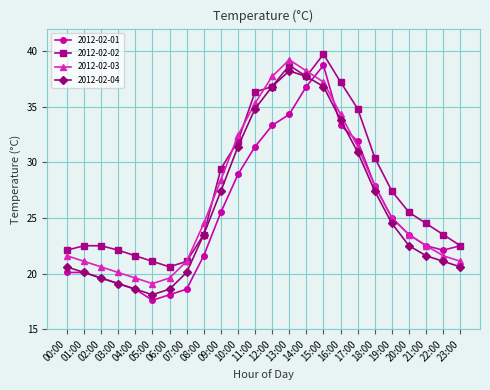

Reading left to right, what are all the values shown in this chart?

2012-02-01: 00:00=20.1	01:00=20.1	02:00=19.6	03:00=19.1	04:00=18.6	05:00=17.6	06:00=18.1	07:00=18.6	08:00=21.6	09:00=25.5	10:00=28.9	11:00=31.4	12:00=33.3	13:00=34.3	14:00=36.8	15:00=38.7	16:00=33.3	17:00=31.9	18:00=27.9	19:00=25.0	20:00=23.5	21:00=22.5	22:00=22.1	23:00=22.5
2012-02-02: 00:00=22.1	01:00=22.5	02:00=22.5	03:00=22.1	04:00=21.6	05:00=21.1	06:00=20.6	07:00=21.1	08:00=23.5	09:00=29.4	10:00=31.9	11:00=36.3	12:00=36.8	13:00=38.7	14:00=37.7	15:00=39.7	16:00=37.2	17:00=34.8	18:00=30.4	19:00=27.4	20:00=25.5	21:00=24.5	22:00=23.5	23:00=22.5
2012-02-03: 00:00=21.6	01:00=21.1	02:00=20.6	03:00=20.1	04:00=19.6	05:00=19.1	06:00=19.6	07:00=21.1	08:00=24.5	09:00=28.4	10:00=32.4	11:00=35.3	12:00=37.7	13:00=39.2	14:00=38.2	15:00=37.2	16:00=34.3	17:00=31.4	18:00=27.9	19:00=25.0	20:00=23.5	21:00=22.5	22:00=21.6	23:00=21.1
2012-02-04: 00:00=20.6	01:00=20.1	02:00=19.6	03:00=19.1	04:00=18.6	05:00=18.1	06:00=18.6	07:00=20.1	08:00=23.5	09:00=27.4	10:00=31.4	11:00=34.8	12:00=36.8	13:00=38.2	14:00=37.7	15:00=36.8	16:00=33.8	17:00=30.9	18:00=27.4	19:00=24.5	20:00=22.5	21:00=21.6	22:00=21.1	23:00=20.6